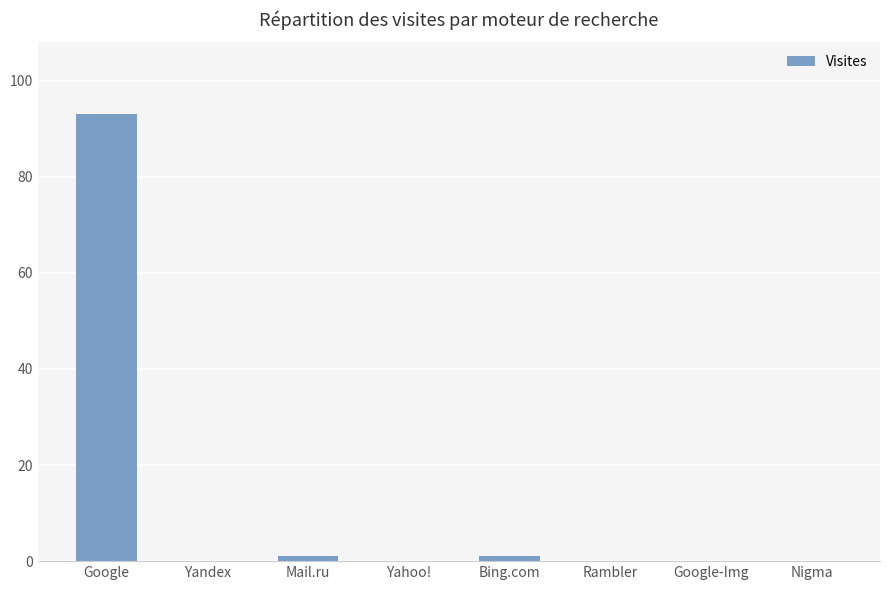

Which has a higher value, Google or Yahoo!?

Google